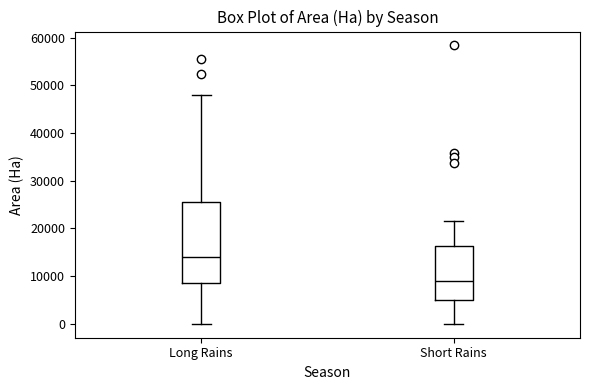

Where is the upper edge of the box for Short Rains on the y-axis? The values are not printed on the chart, so give them approximately, as read against the axis.

16000